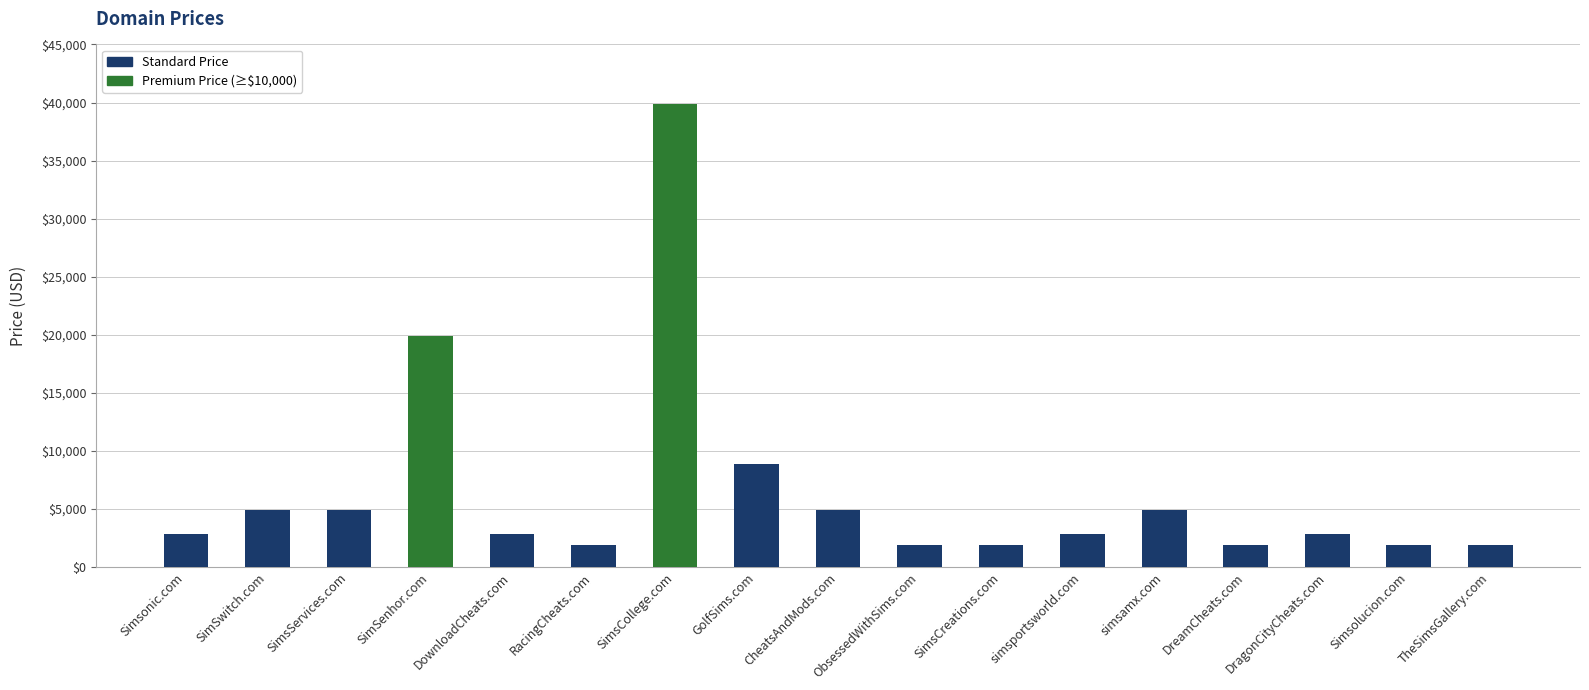

What is the change in value from Simsonic.com to CheatsAndMods.com?

+2000